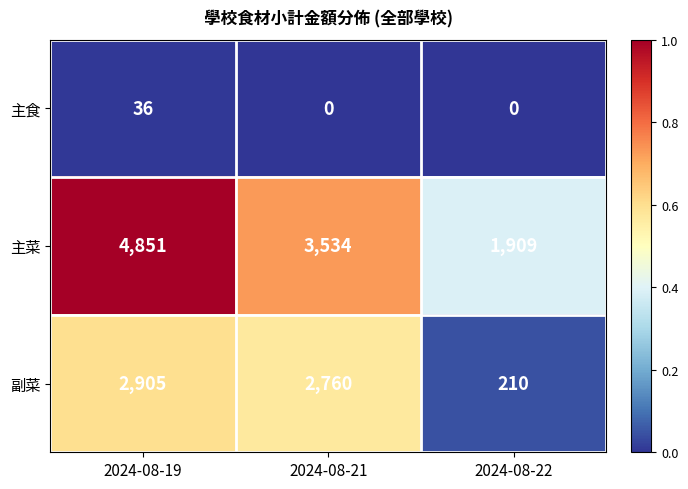

At 2024-08-22, list the series in order from largest to smallest.

主菜, 副菜, 主食